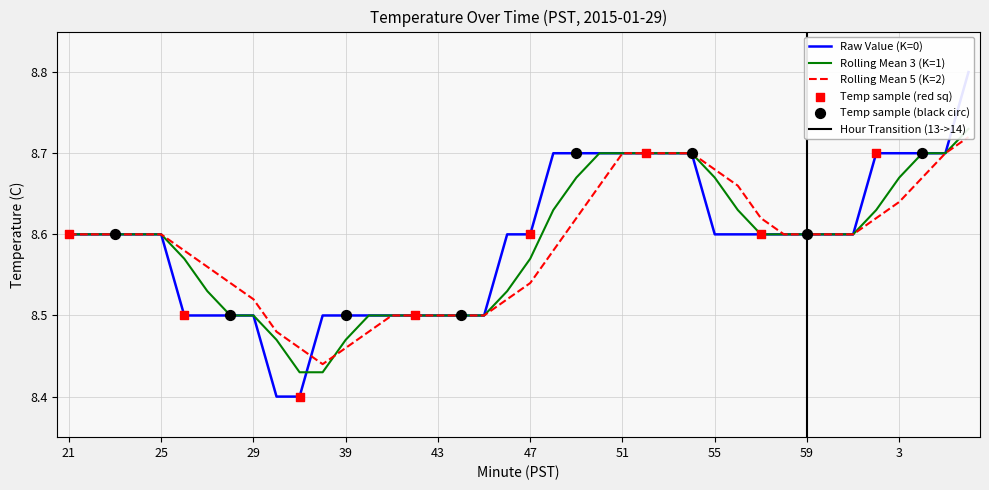

Which series has the largest Y range (max minus min)?

Value (PST temperature C)